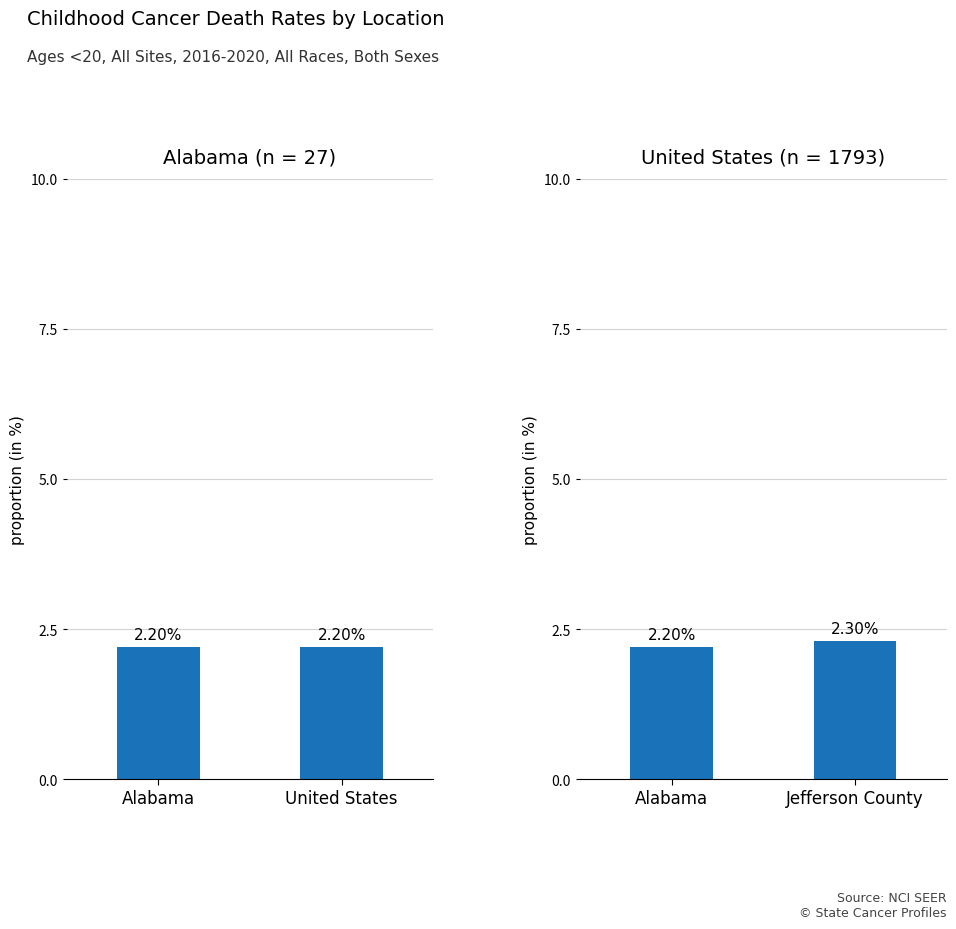

Does the chart contain any negative values?

No